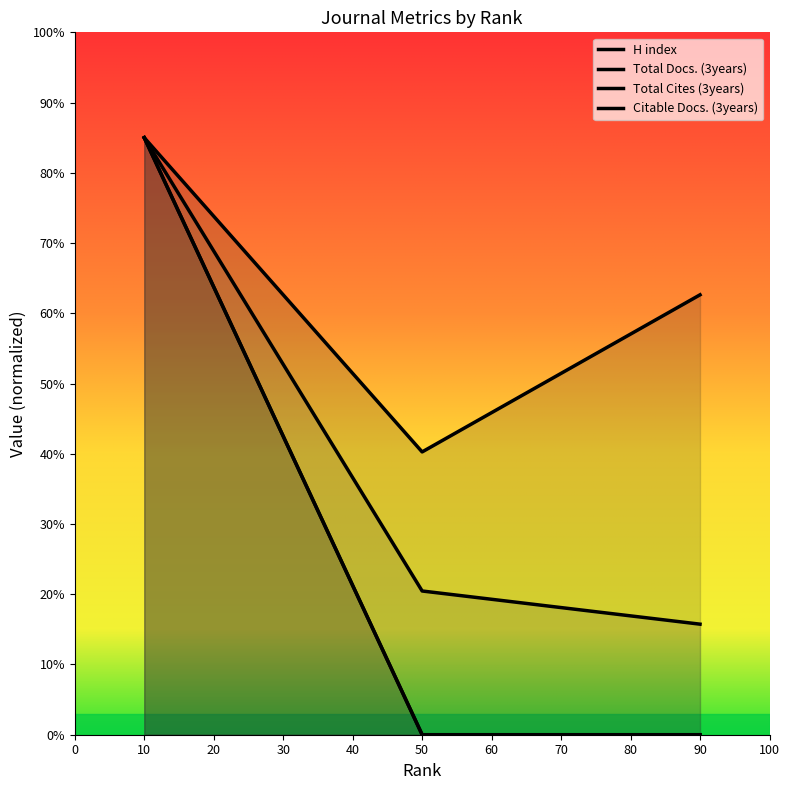

Is the value of H index at 90 greater than the value of Total Cites (3years) at 10?

No